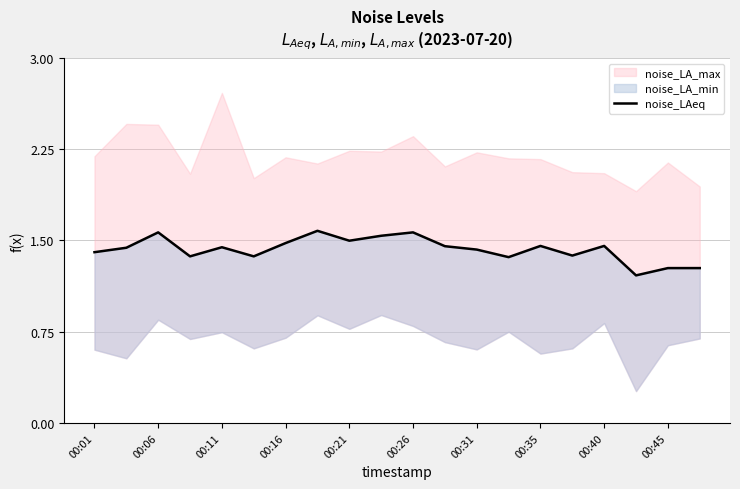

At which category does the chart reach its minimum across all series?

17